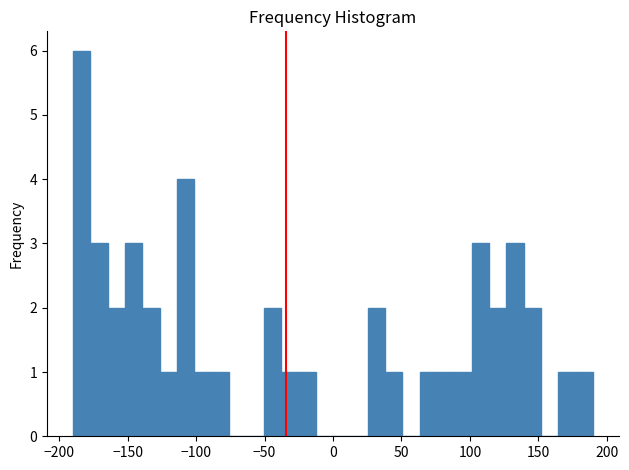

Read against the x-axis, roughly where is the centre of the tallest bar?

-185